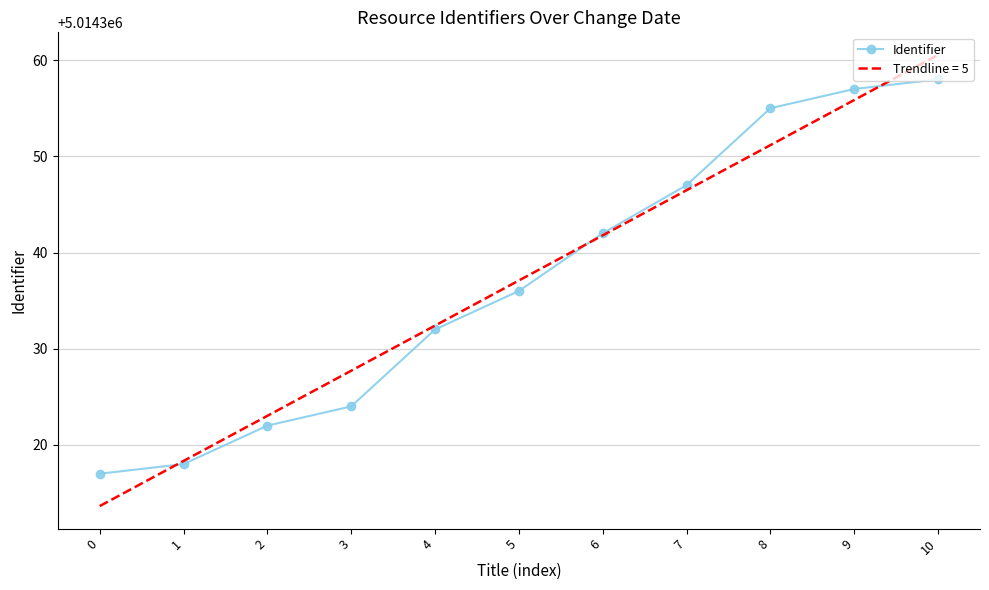

Rank the series by their maximum value, from highest to lowest.

Trendline = 5, Identifier